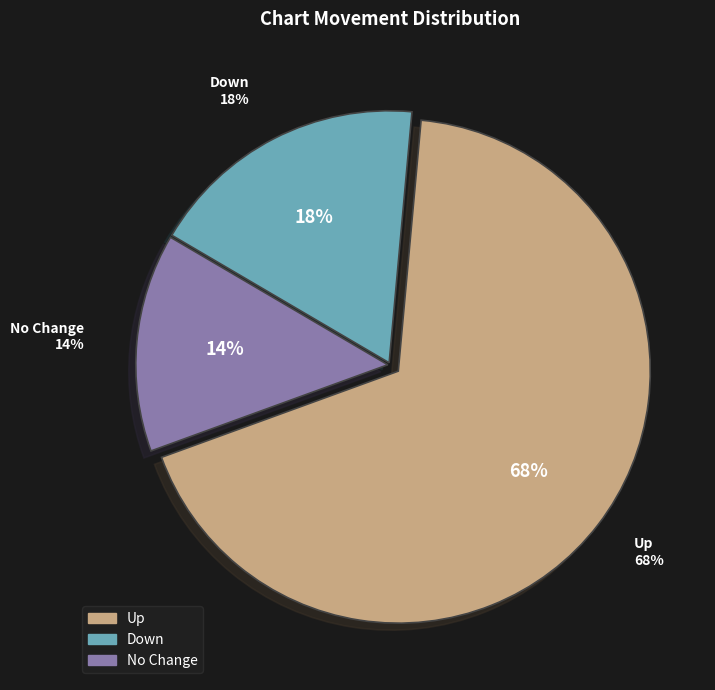

Count the number of slices in the pie.

3